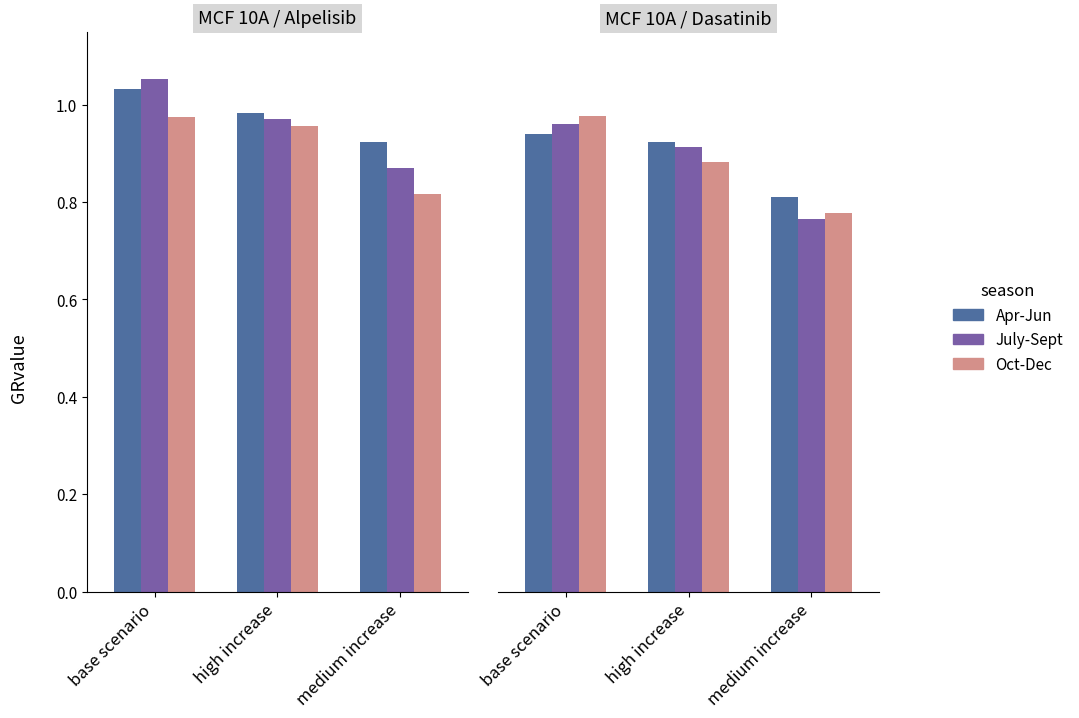

How many bars are there in each group?

3